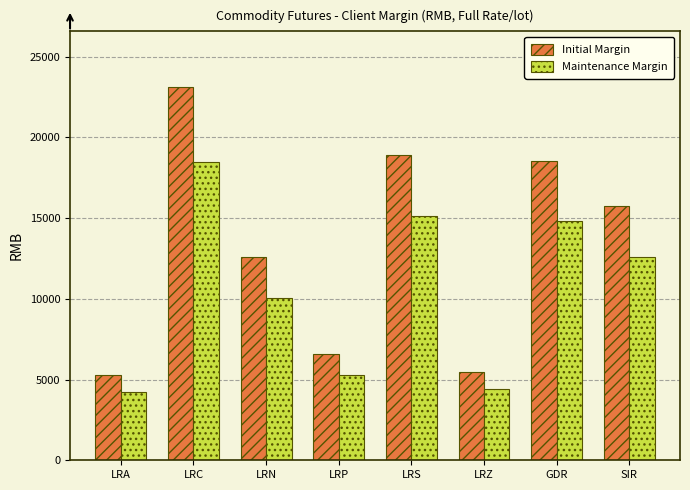

What is the total value across all series at LRP?

11898